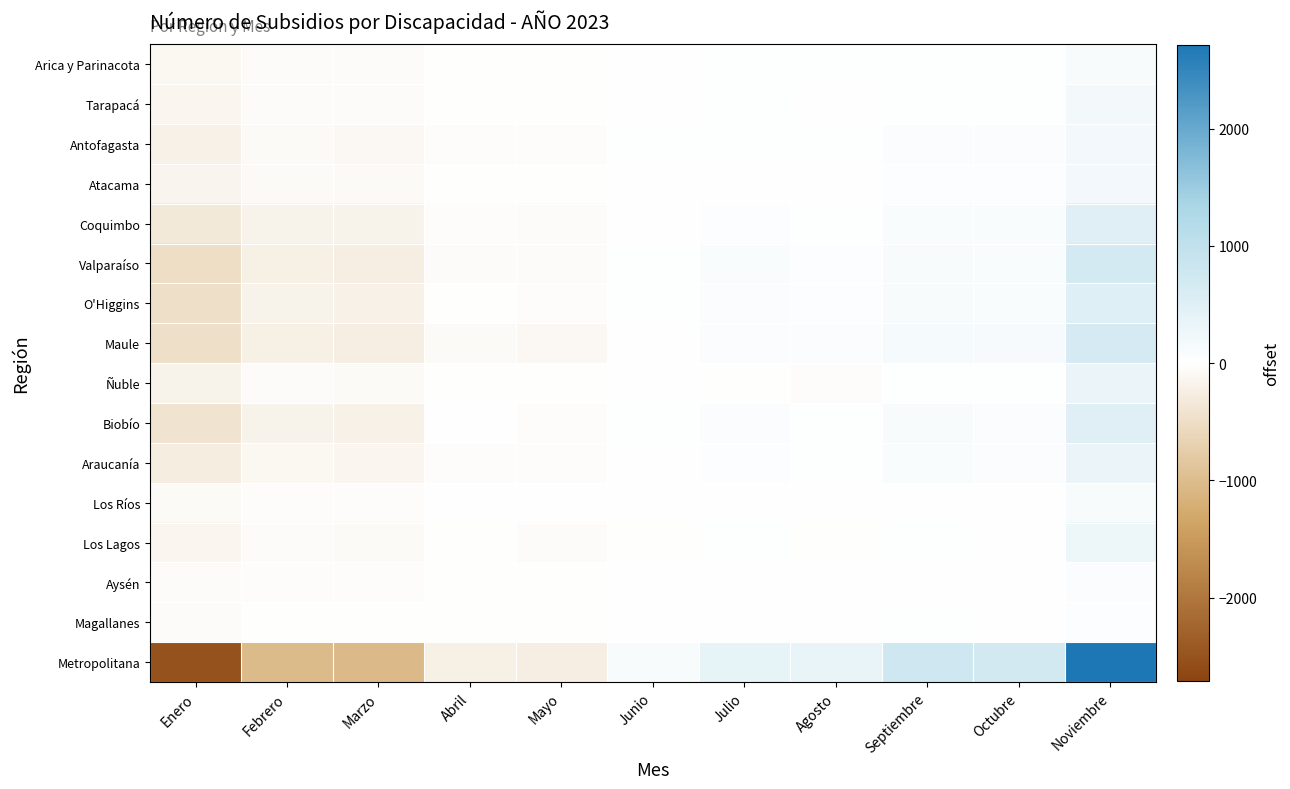

Rank the series by their maximum value, from highest to lowest.

Metropolitana, Valparaíso, Maule, O'Higgins, Biobío, Coquimbo, Araucanía, Ñuble, Los Lagos, Antofagasta, Atacama, Tarapacá, Arica y Parinacota, Los Ríos, Aysén, Magallanes